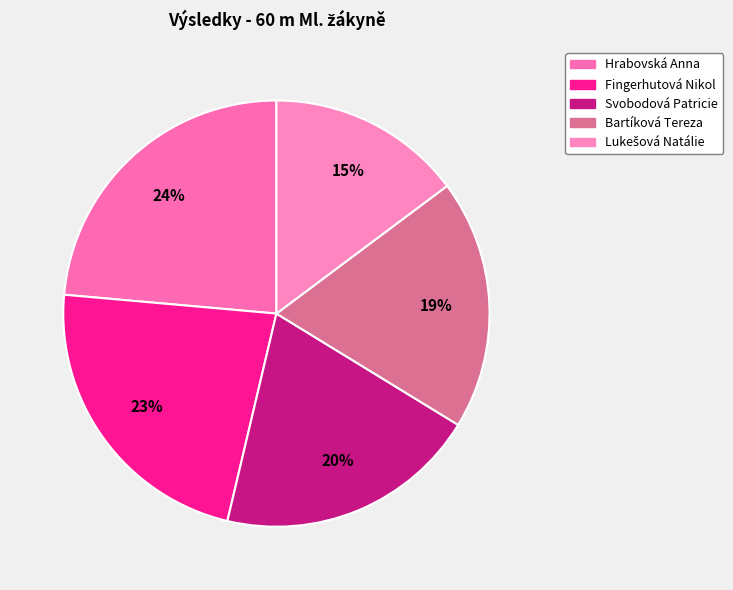

What is the total percentage of Bartíková Tereza and Fingerhutová Nikol?

41.7%